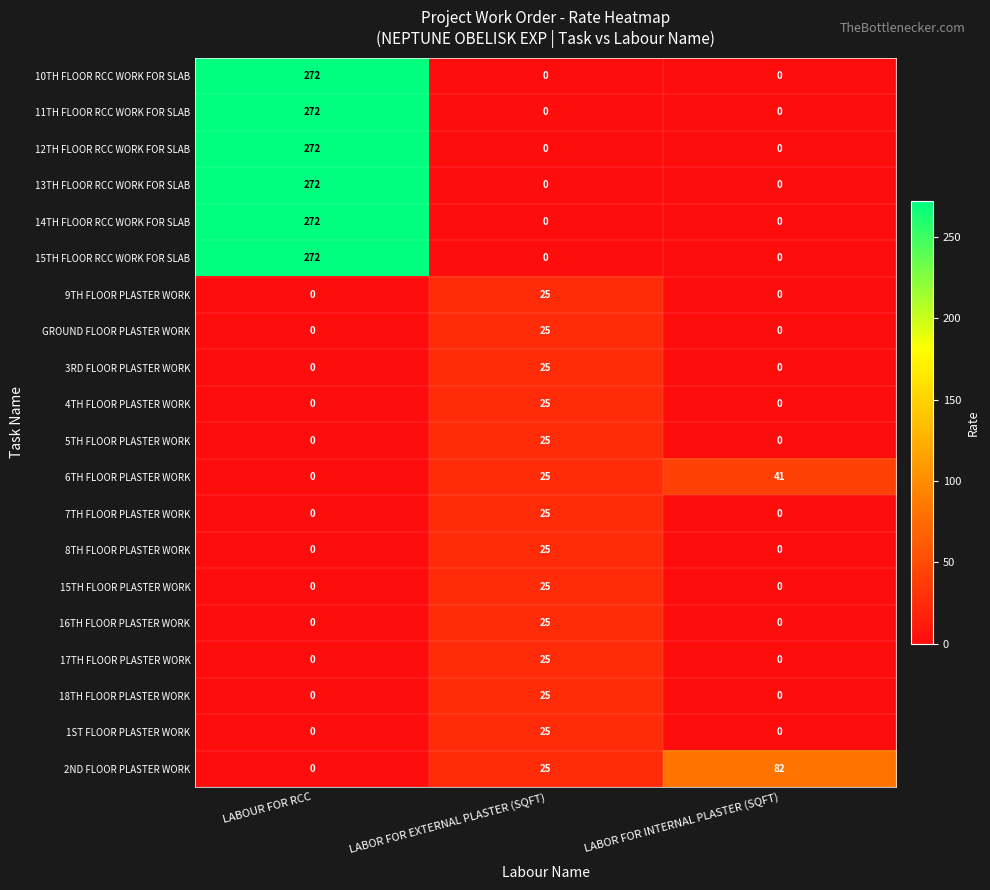

What is the greatest value displayed?

272